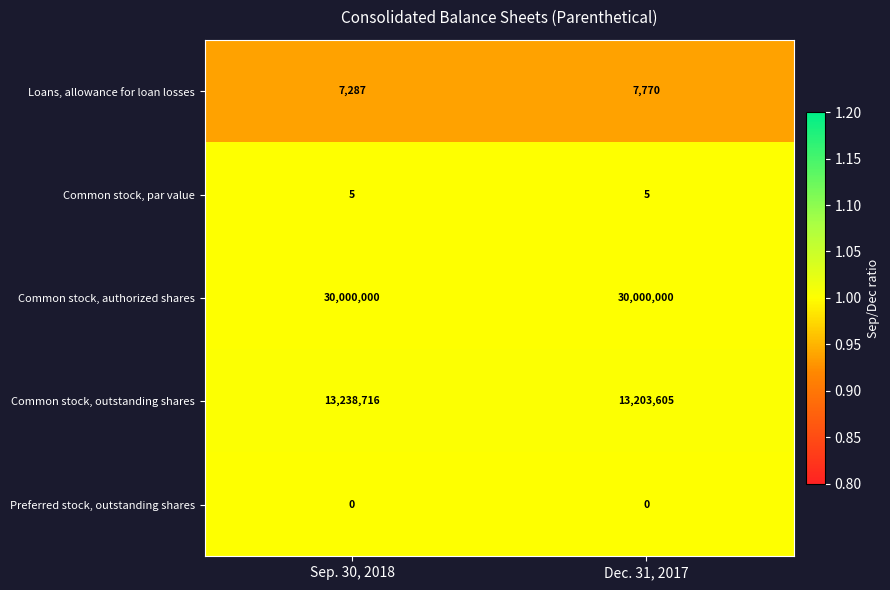

The value of Loans, allowance for loan losses at Dec. 31, 2017 is 13658. True or false?

False